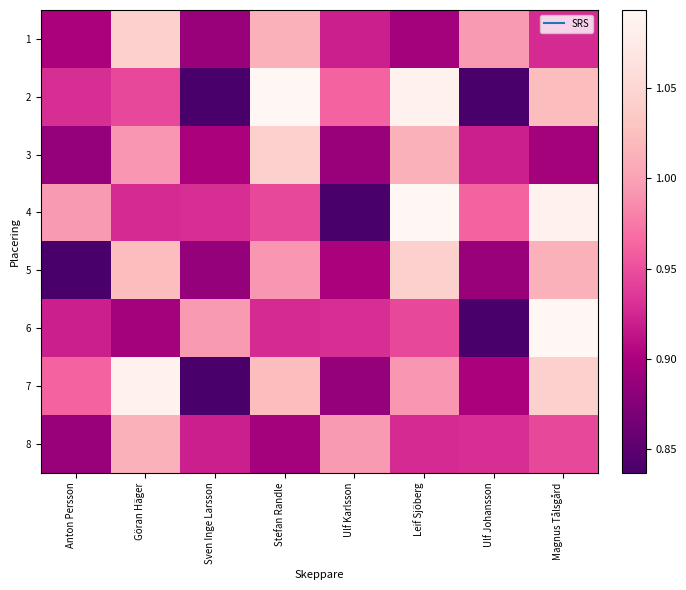

Which has a higher value, Ulf Karlsson or Leif Sjöberg?

Ulf Karlsson